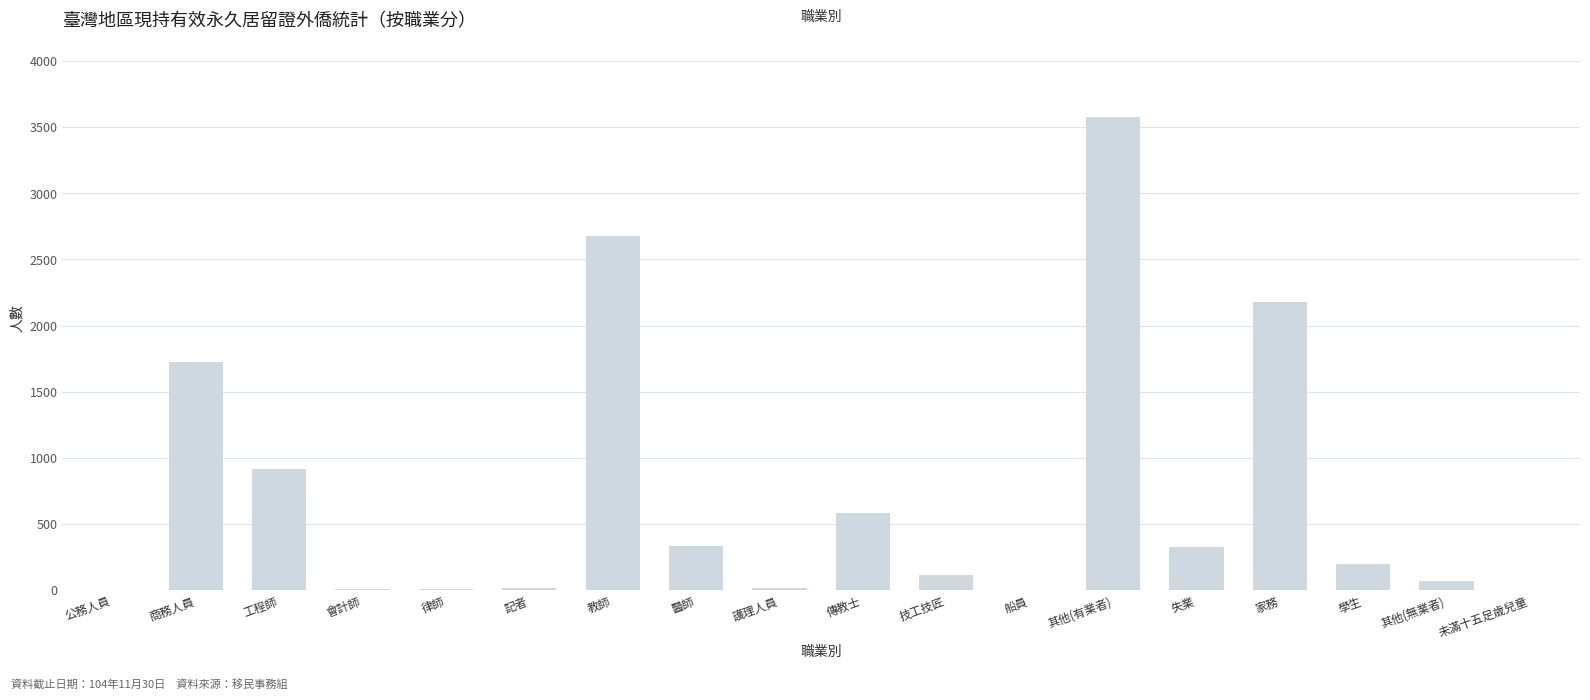

Where is the data nearest to the value 1790?

商務人員